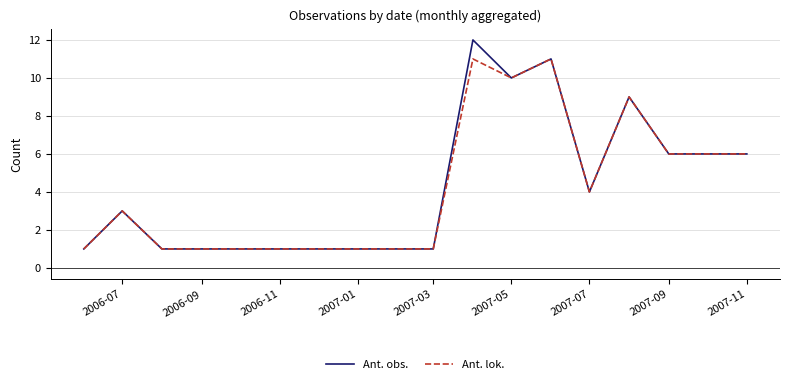

Which series has the widest spread of values?

Ant. obs.